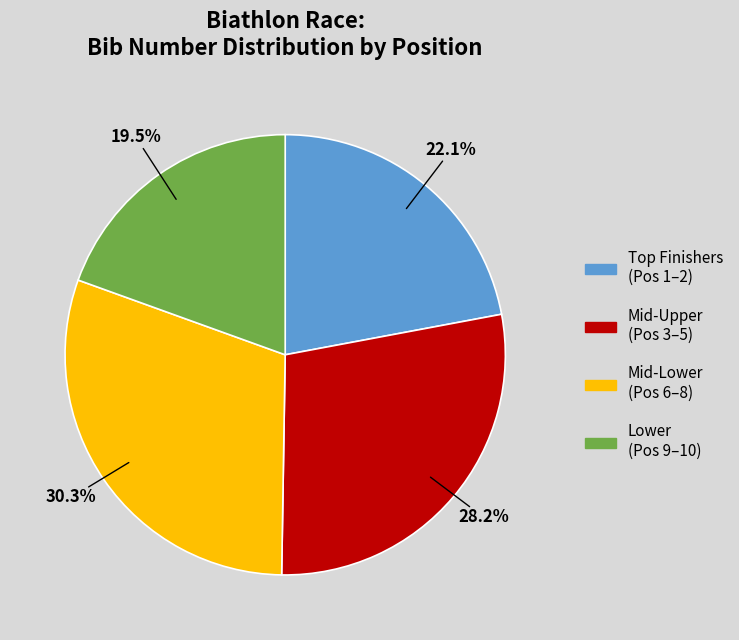

Is there a majority slice in this chart?

No